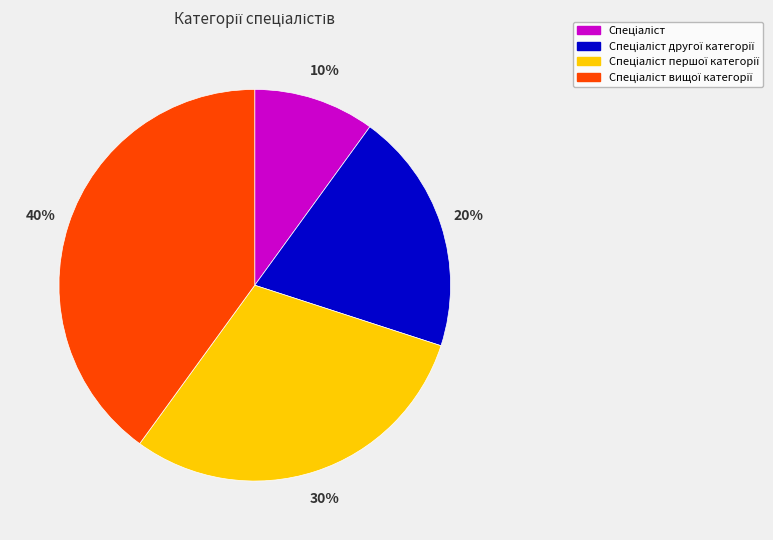

Is there a majority slice in this chart?

No